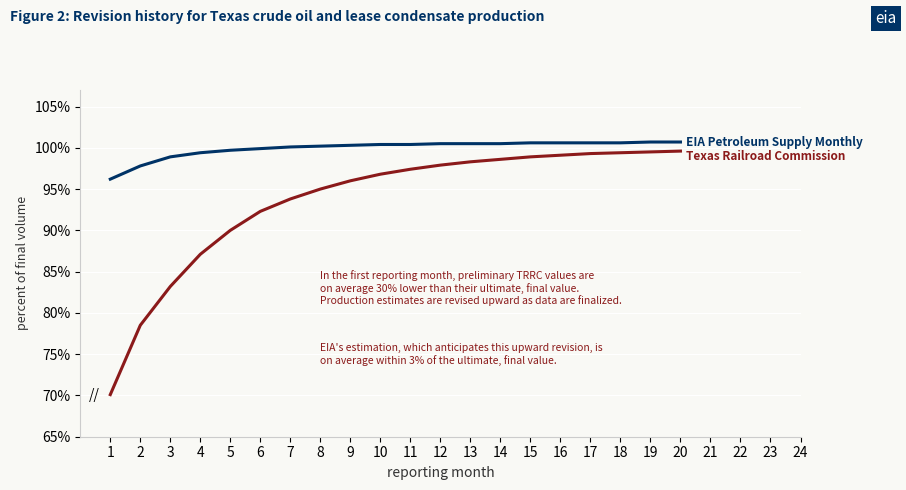

What is the total value across all series at 10?

197.2